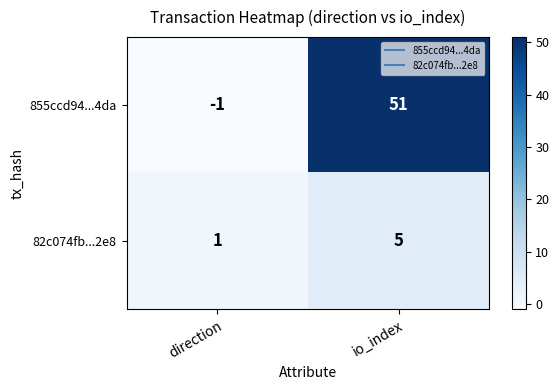

Where is 855ccd94...4da nearest to the value 25?

direction